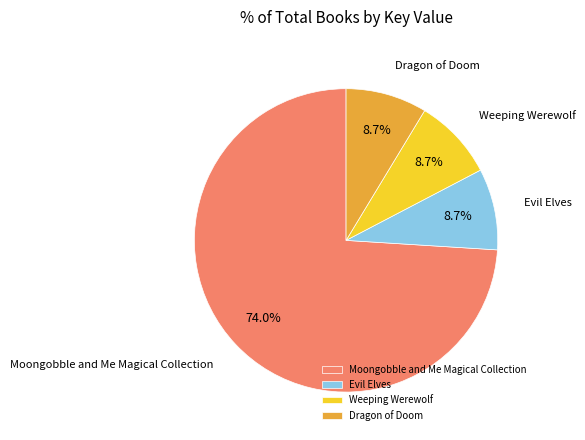

To the nearest percent, what percentage of the pie is Weeping Werewolf?

9%